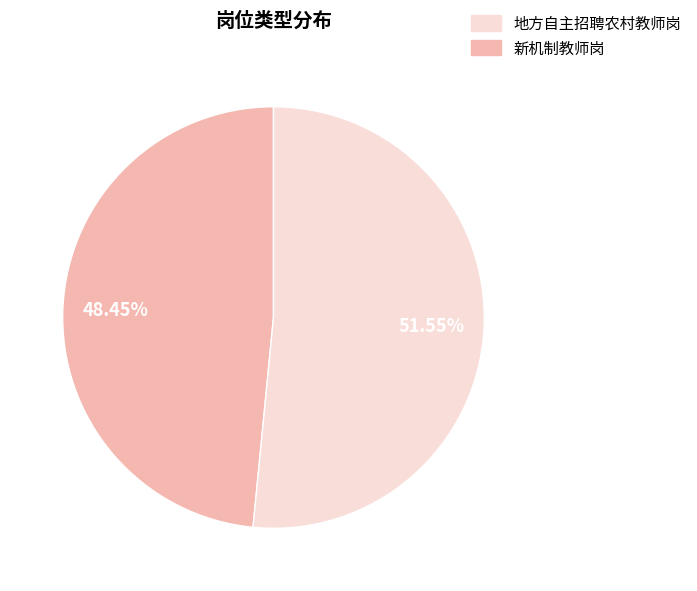

Is there a majority slice in this chart?

Yes